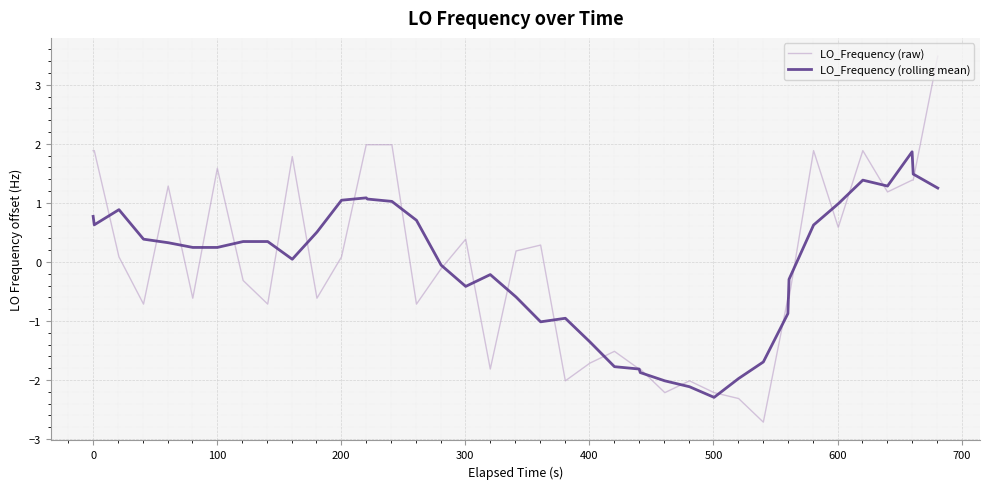

What is the greatest value displayed?

3.5